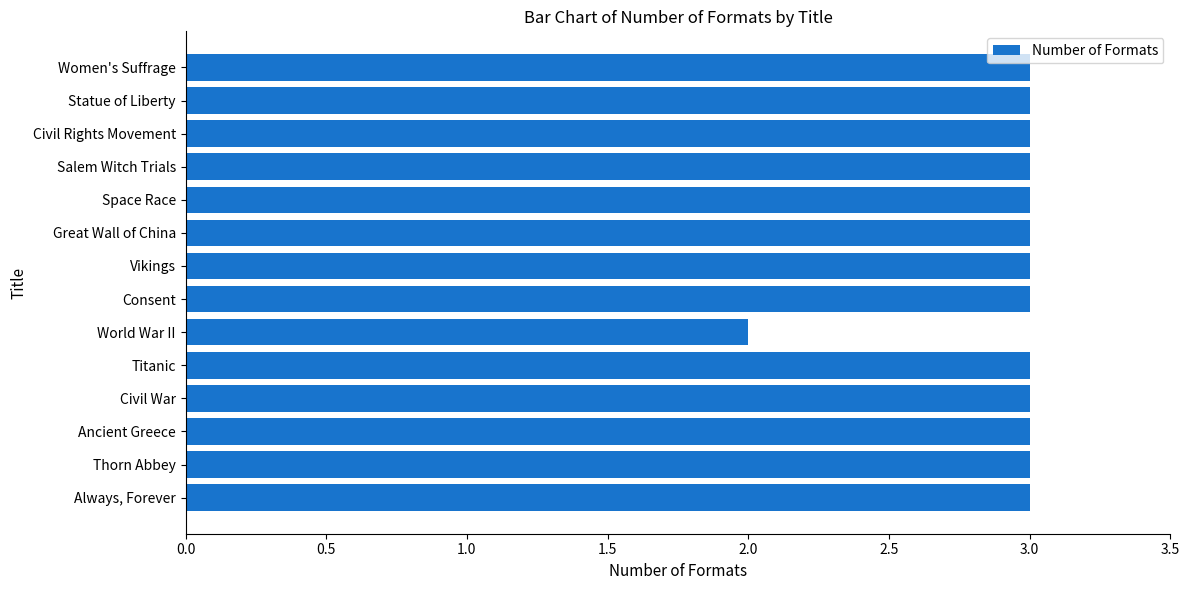

Are the bars grouped side by side (vs. stacked)?

No